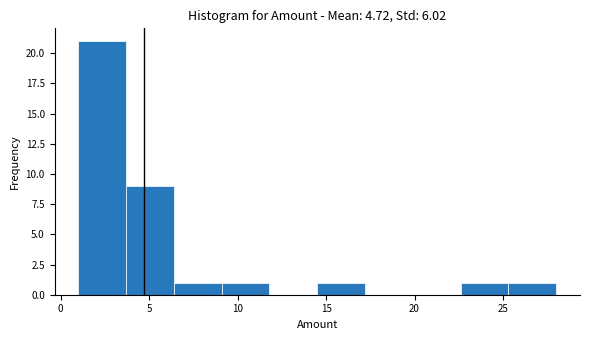

Over which range of the x-axis is the bar tallest?

1.0 to 3.7